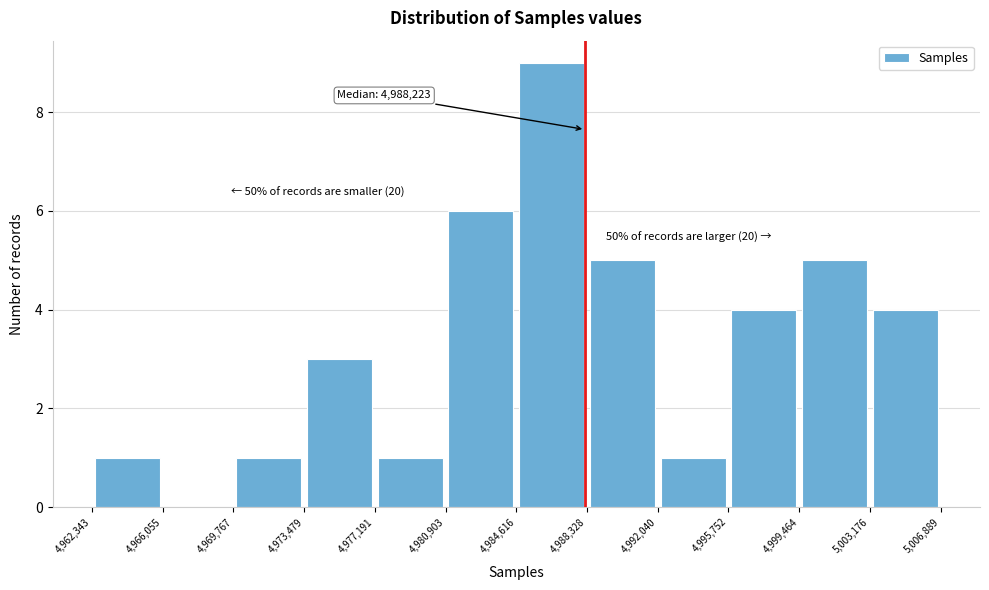

Which range on the x-axis has the tallest bar?

4,984,616 to 4,988,328